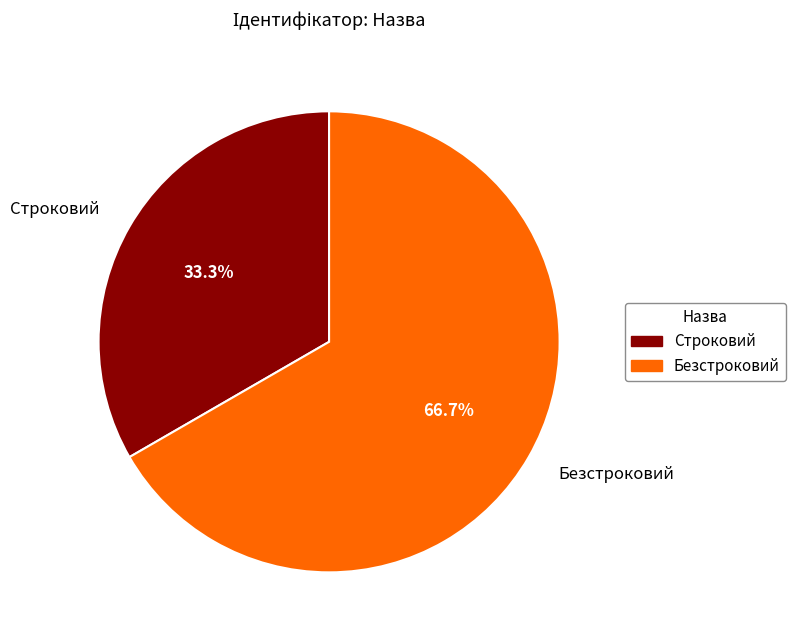

Which slice is the smallest?

Строковий